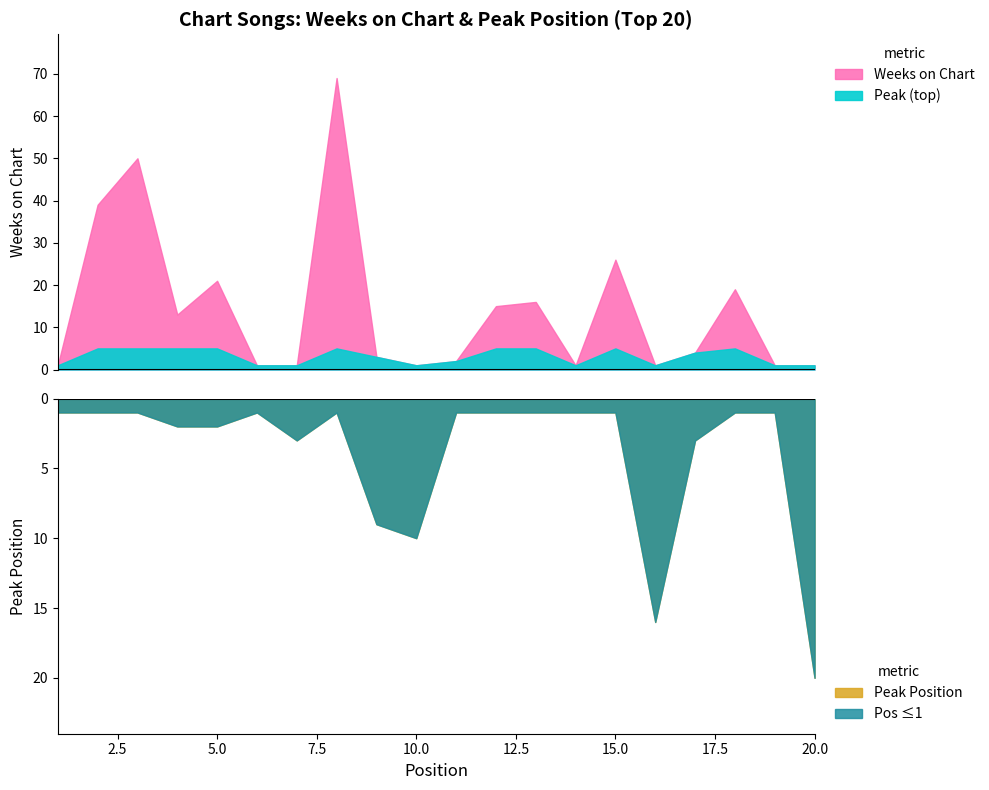

What is the total value across all series at 18?

20